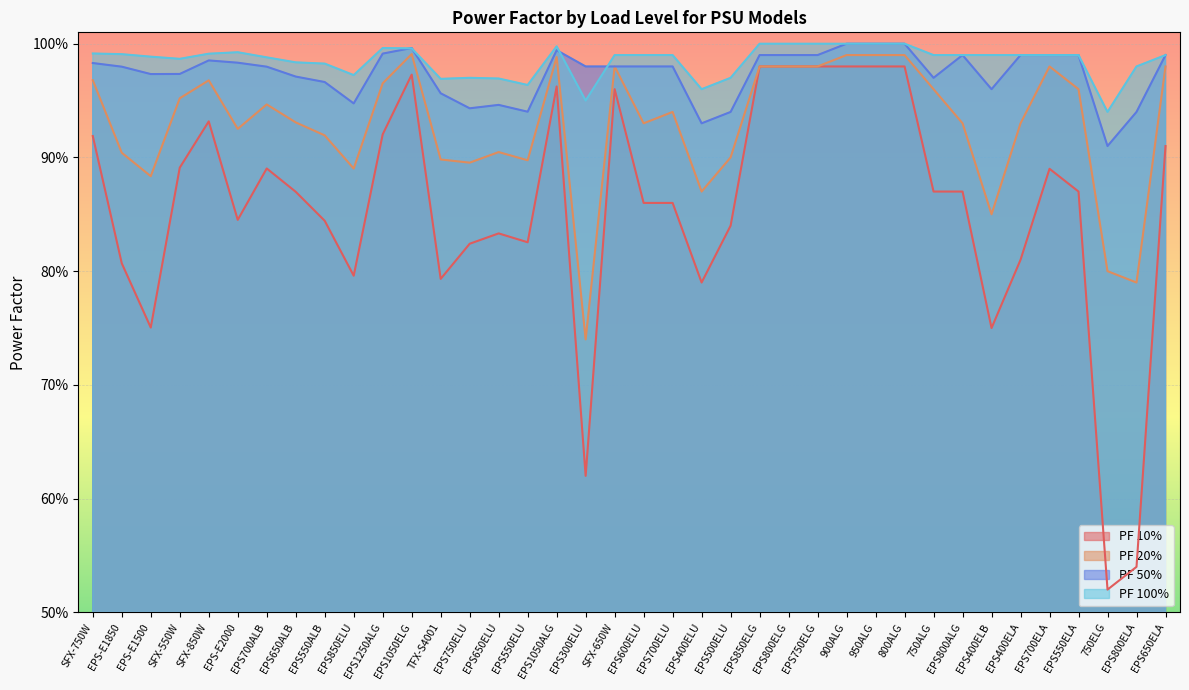

What is the total value across all series at SFX-850W?

3.9